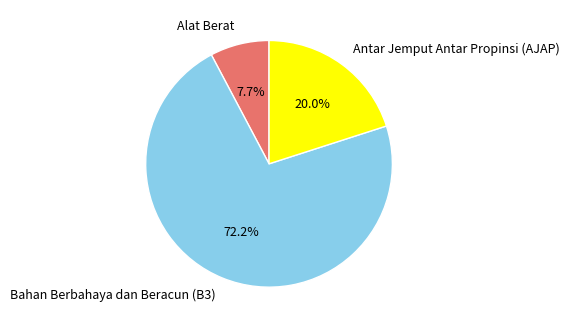

Count the number of slices in the pie.

3